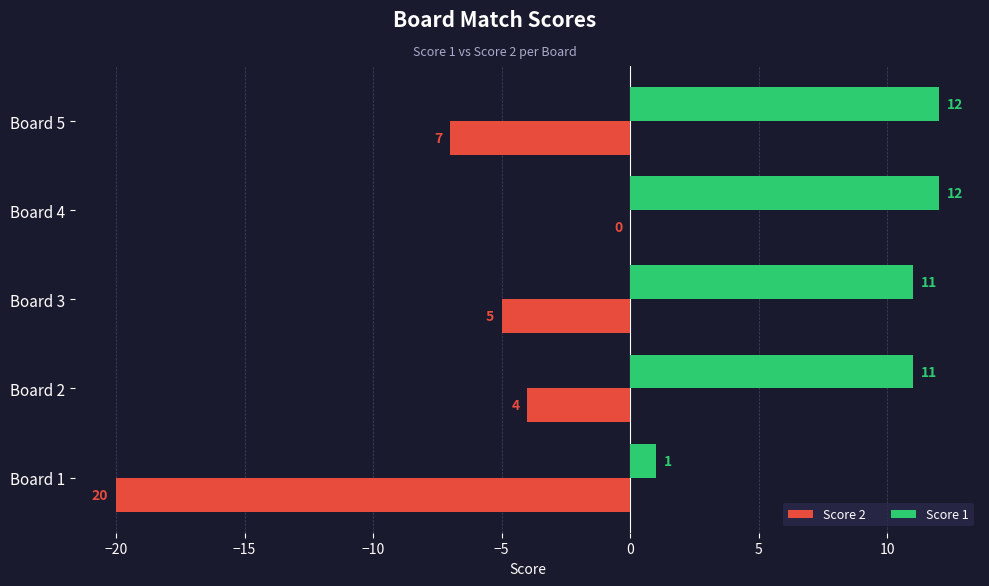

The value of Score 1 at Board 4 is 6. True or false?

False